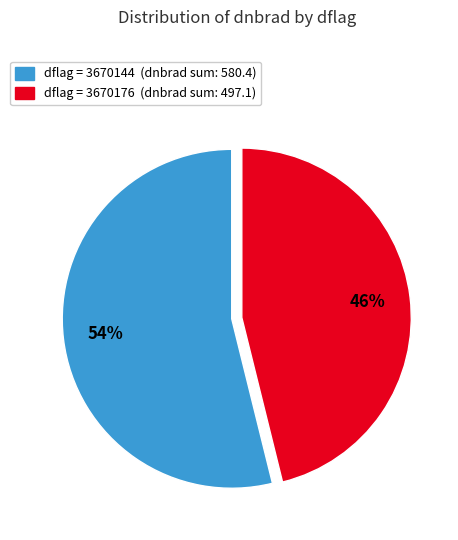

To the nearest percent, what is the difference between the largest and smallest slice percentages?

8%